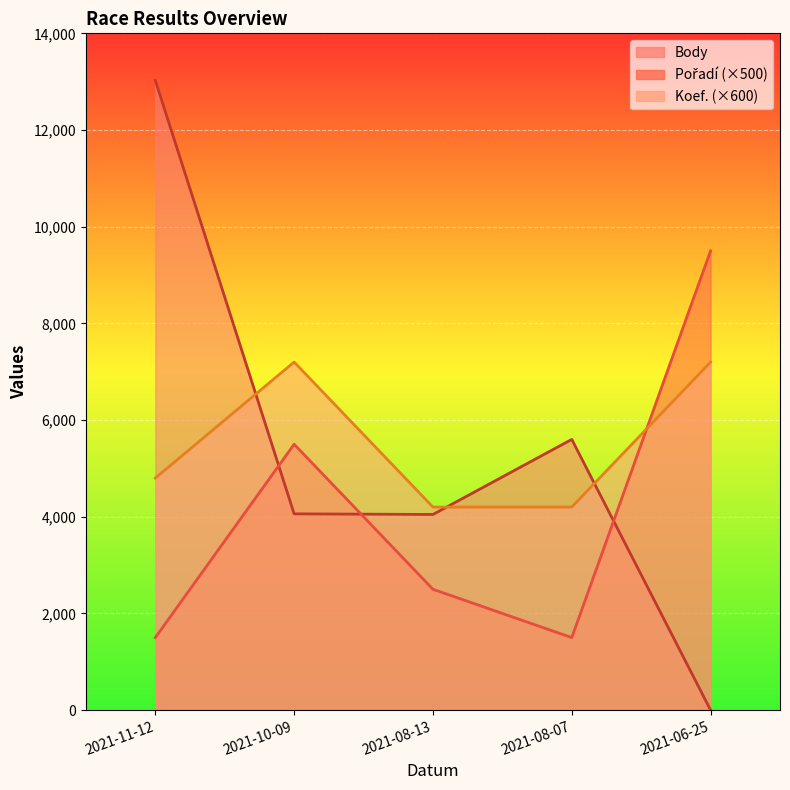

What is the sum of all Koef. values?

27600